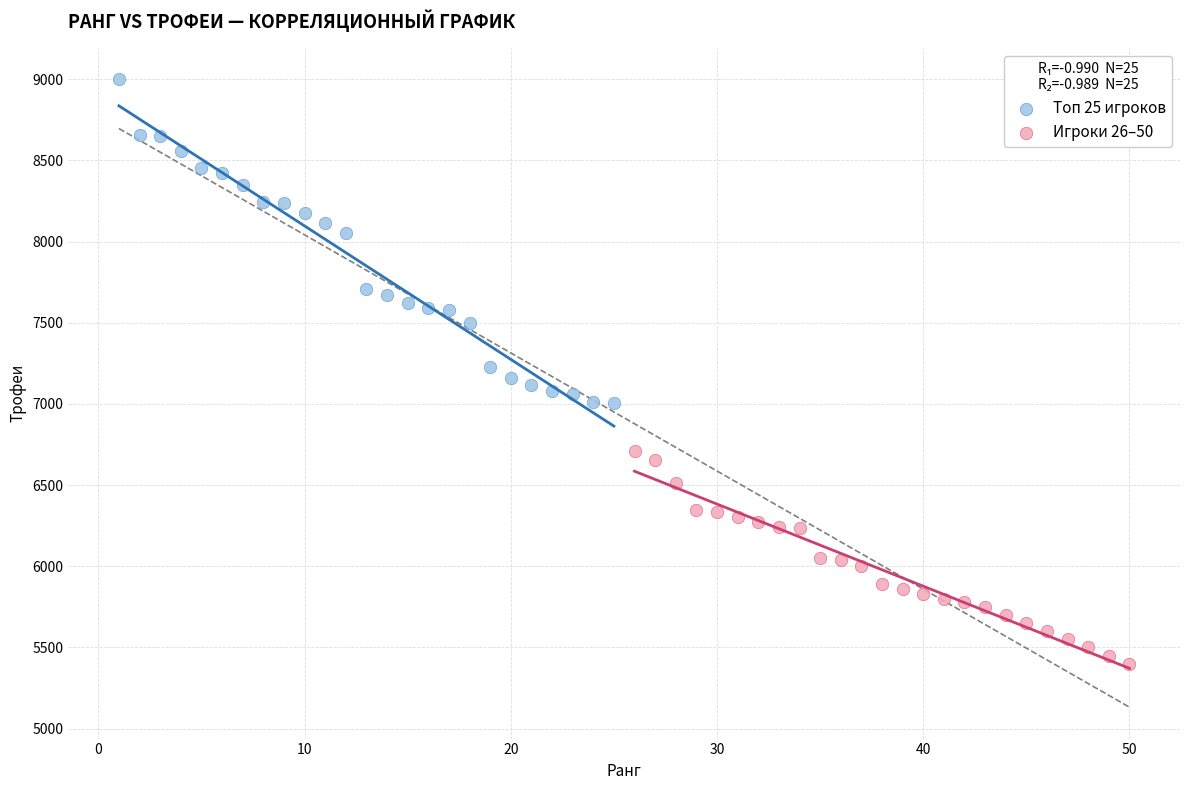

Which series contains the lowest Y value?

Игроки 26–50